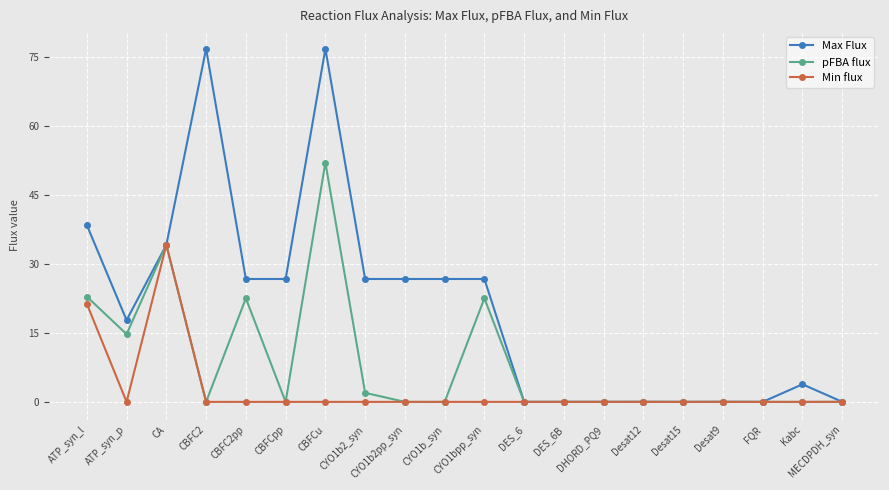

At how many categories does at least one series exceed 2?

12